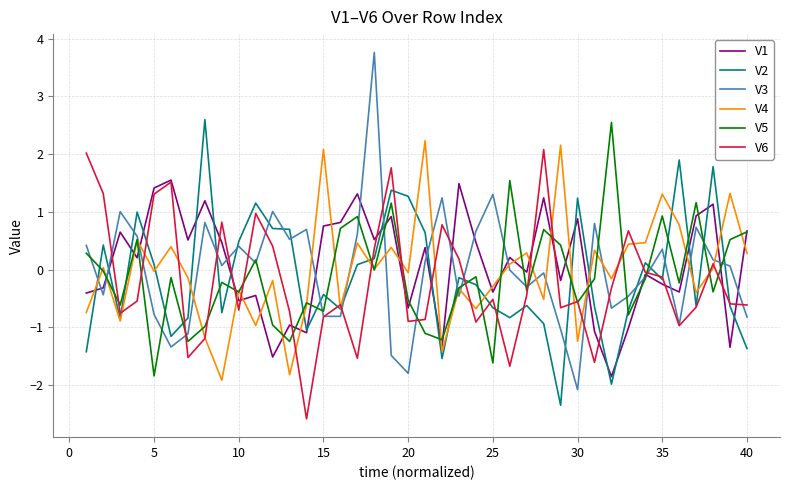

Which series has the largest range (max minus min)?

V3